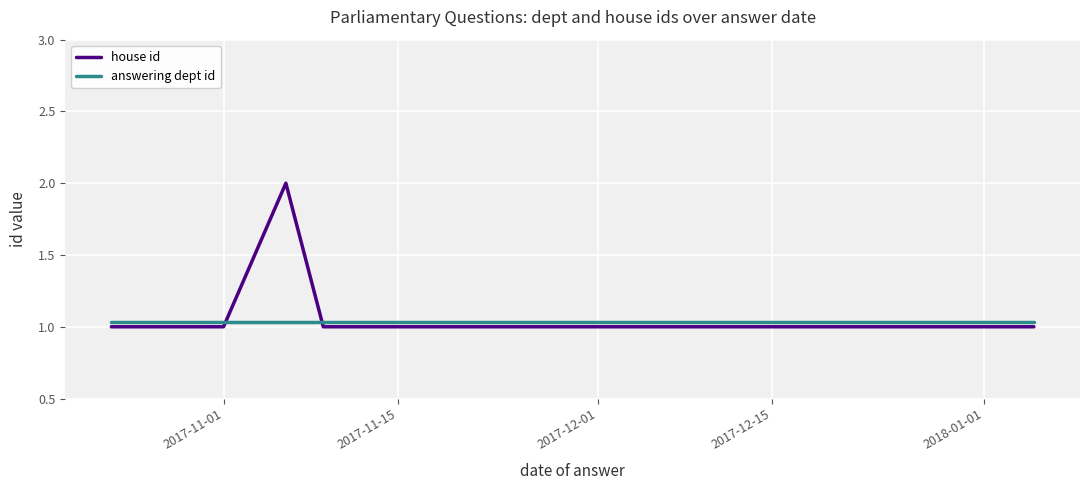

What is the greatest value displayed?

2.0